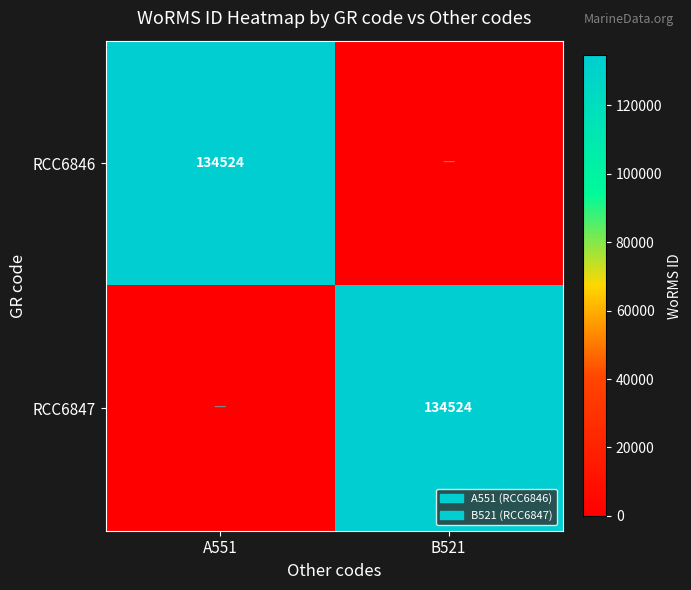

Is it true that RCC6847 equals 134524 at B521?

True